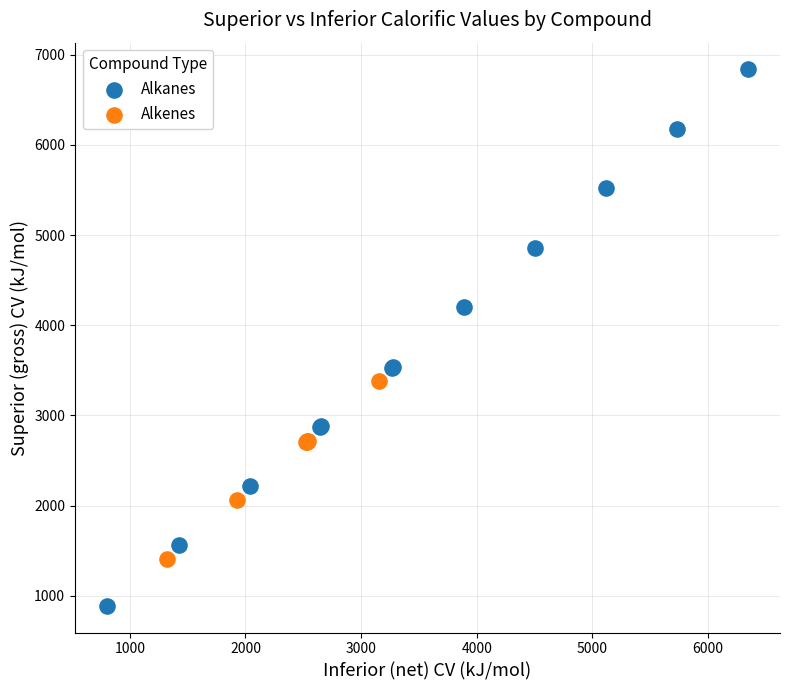

Which series contains the highest Y value?

Alkanes